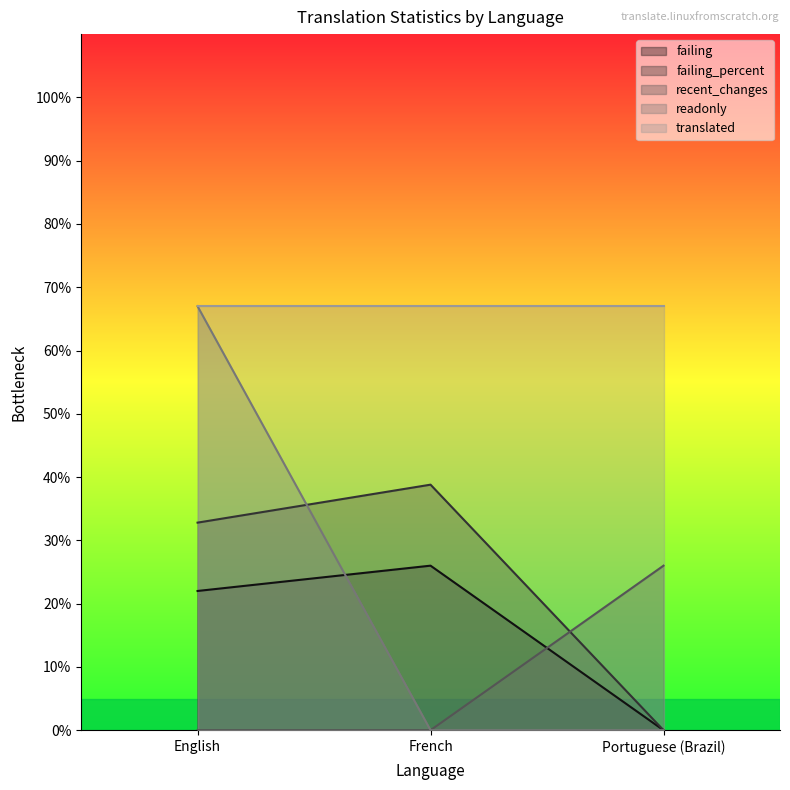

Which series changed the most between French and Portuguese (Brazil)?

failing_percent